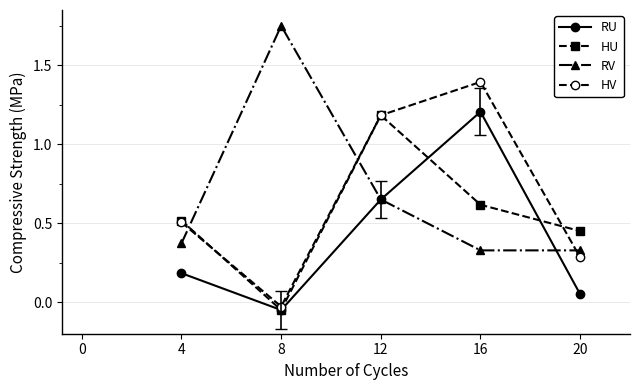

How many categories are shown in the chart?

5